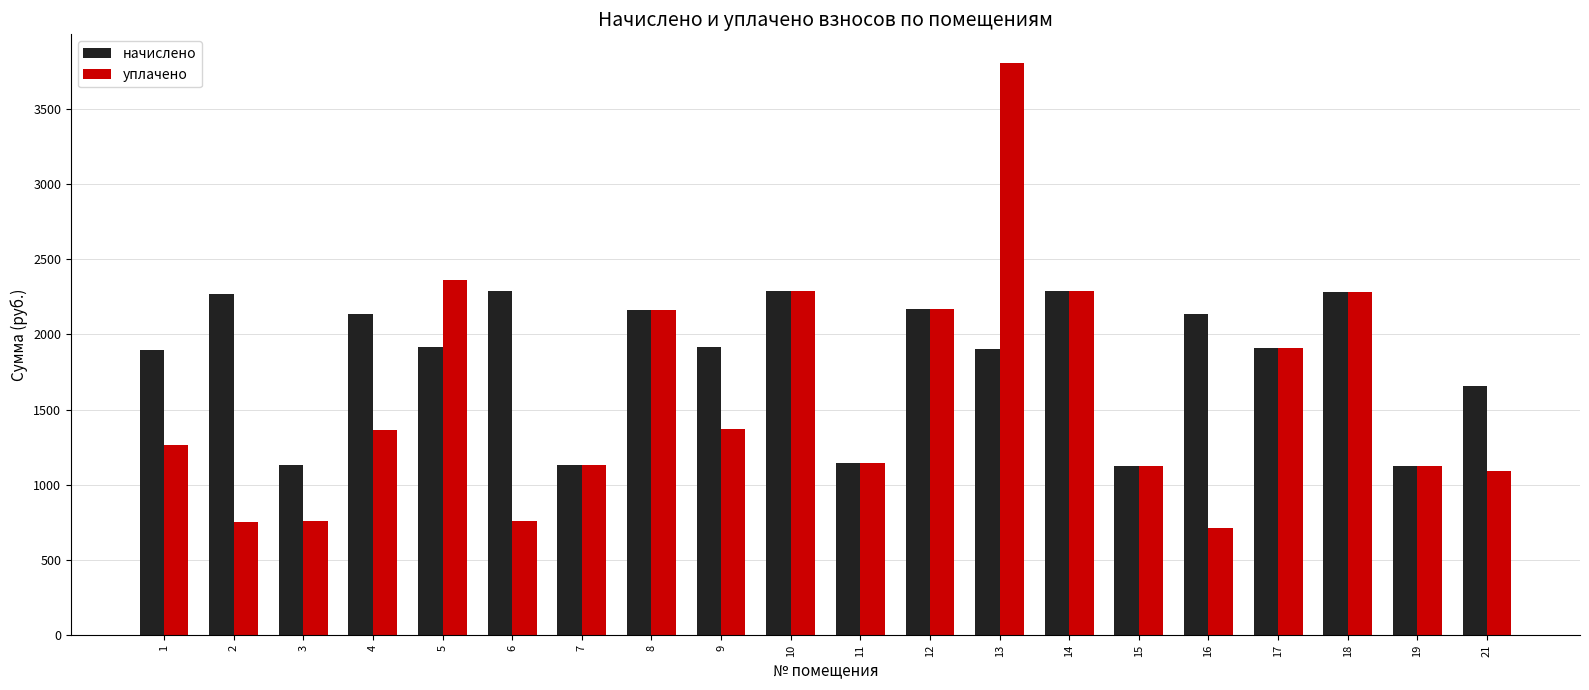

How many bars are there in total?

40